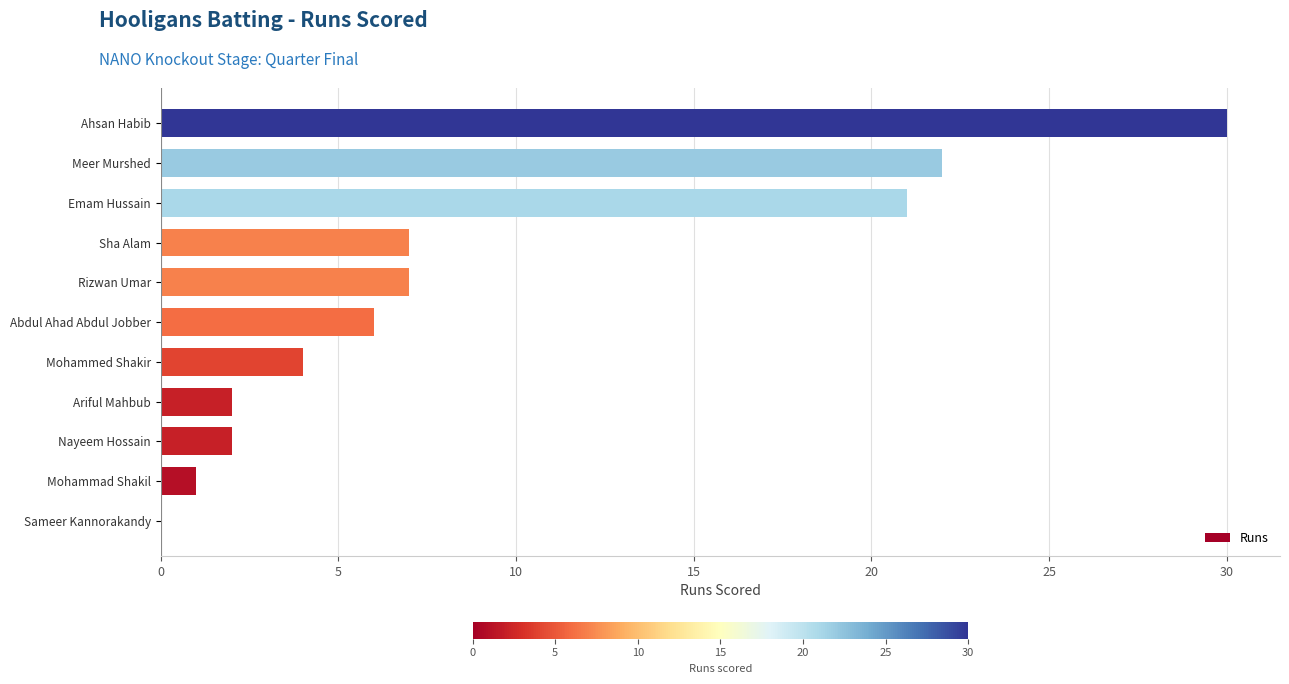

Is it true that the value at Nayeem Hossain is 2?

True